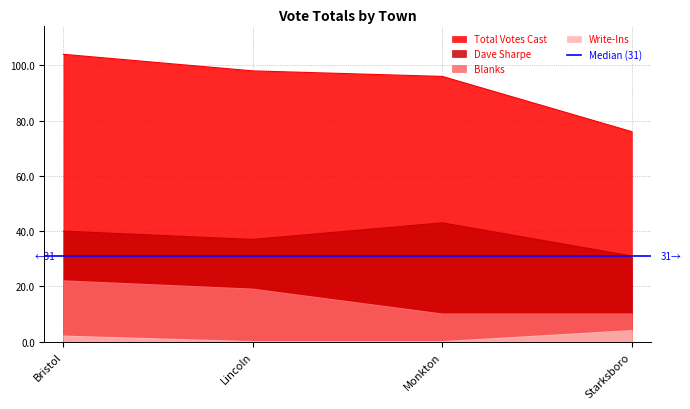

At which label is Dave Sharpe closest to 37?

Lincoln